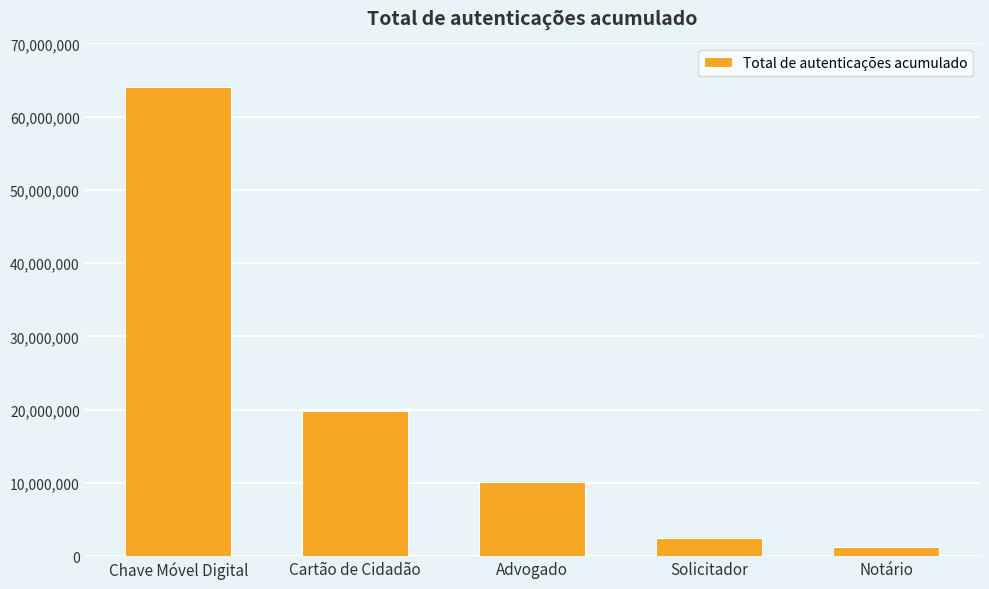

Reading right to left, list all the values displayed in this chart.

Notário=1259011	Solicitador=2521133	Advogado=10114783	Cartão de Cidadão=19869926	Chave Móvel Digital=64017348